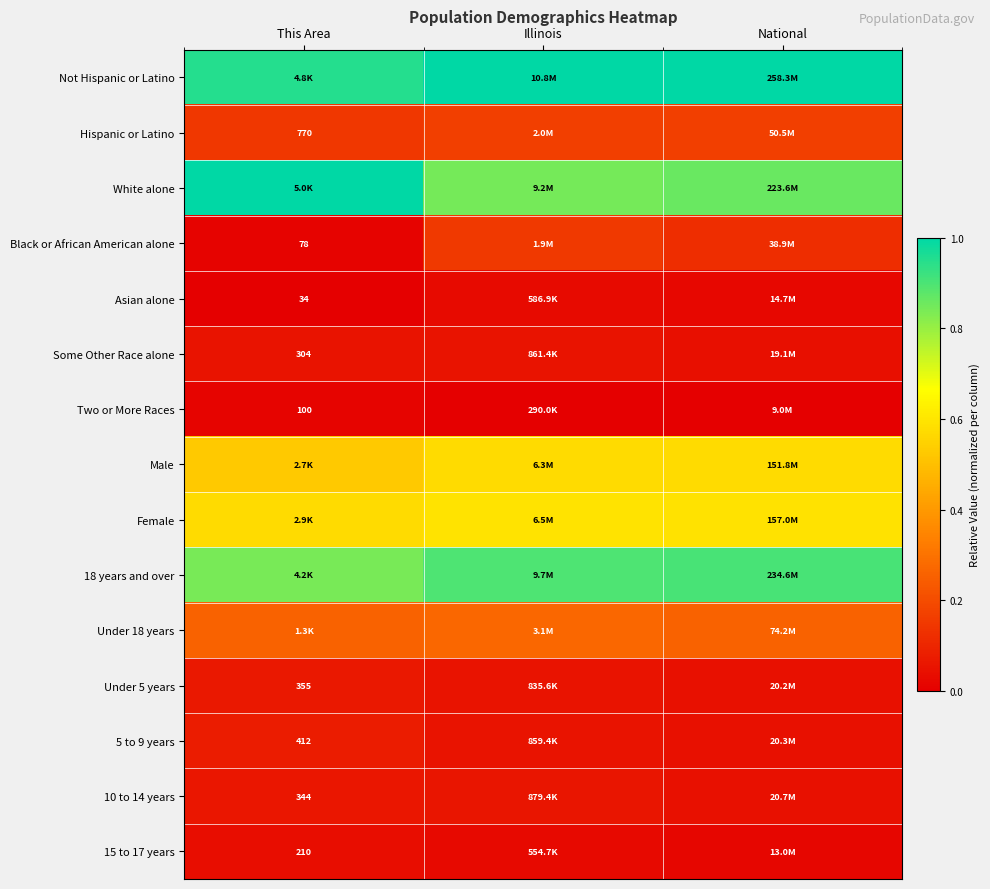

Is it true that White alone equals 0.9 at National?

True